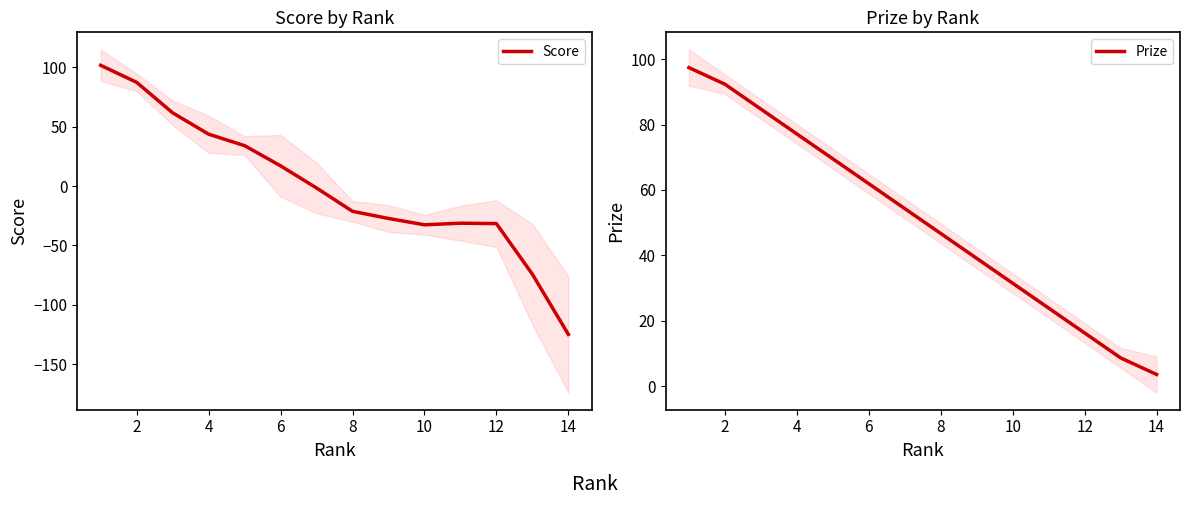

Which series has the largest range (max minus min)?

Score